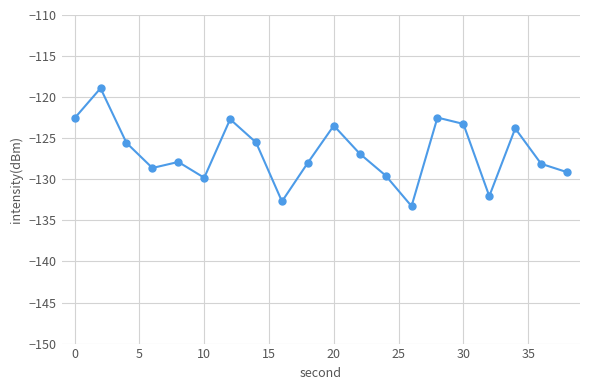

What is the difference between the second highest and minimum values?

10.8